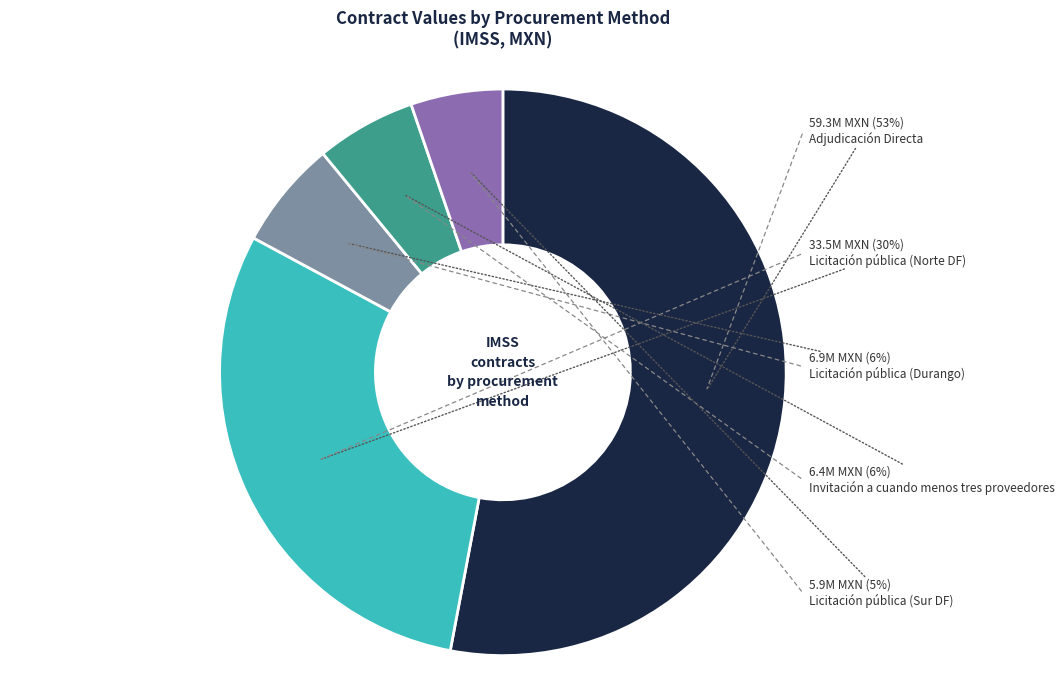

How many slices are in this pie chart?

5